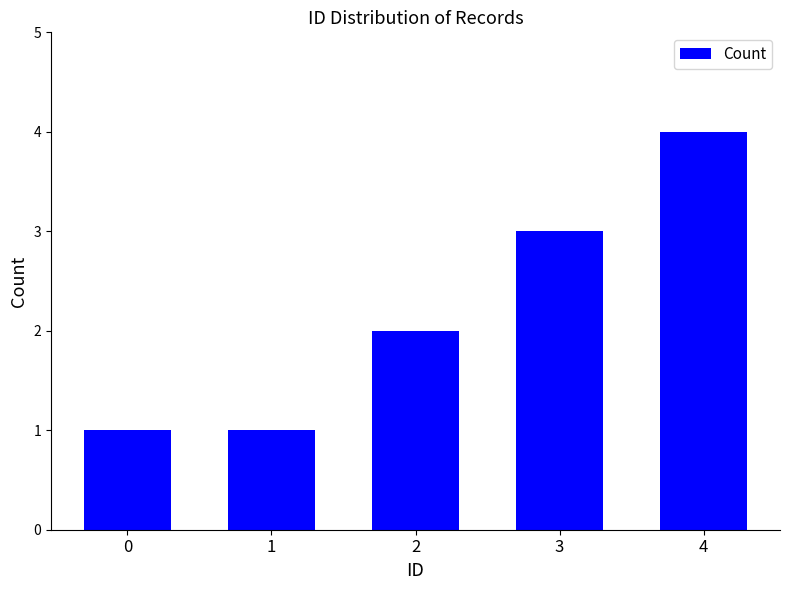

How many values are between 1 and 3?

4